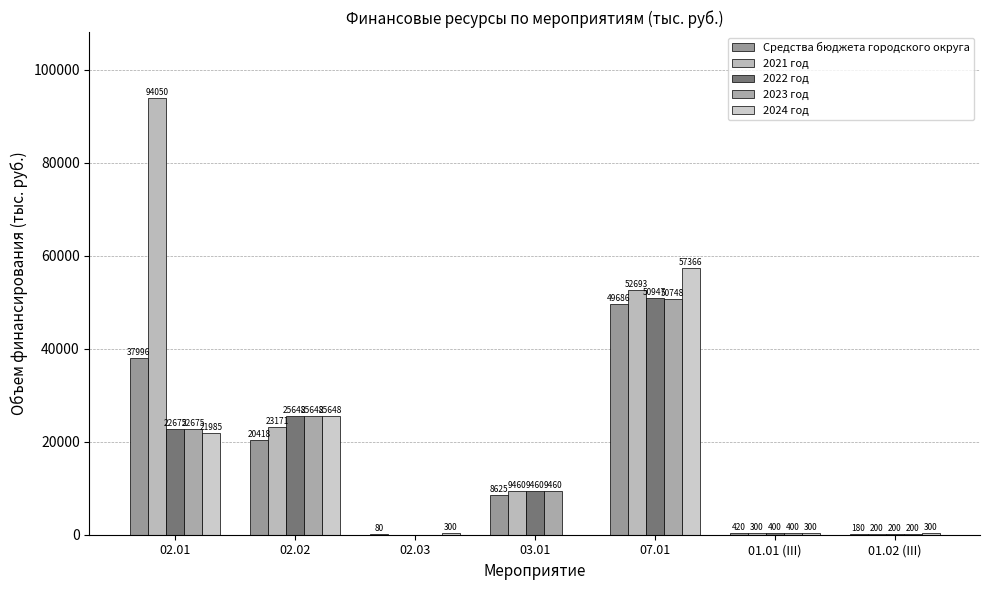

Which series has the largest total across all categories?

2021 год